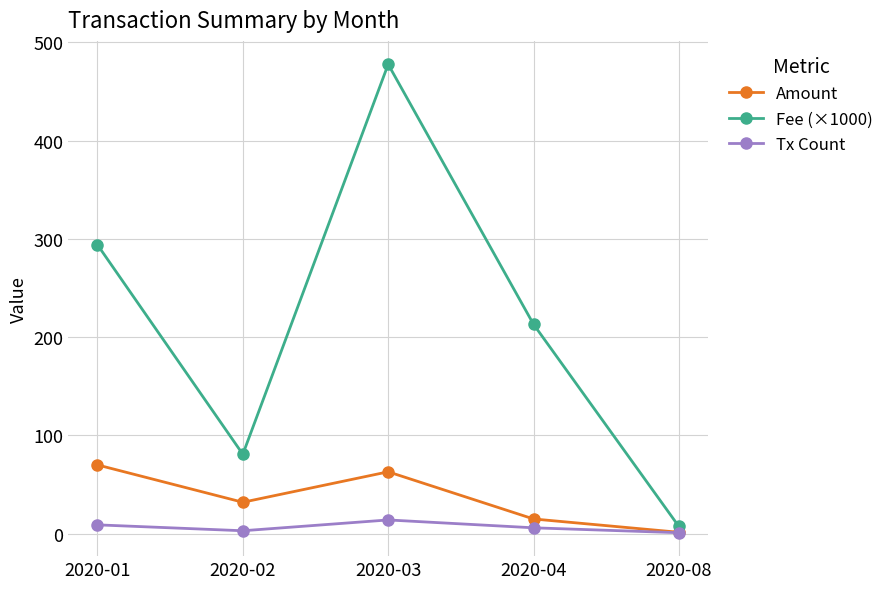

How many distinct data groups are displayed?

3